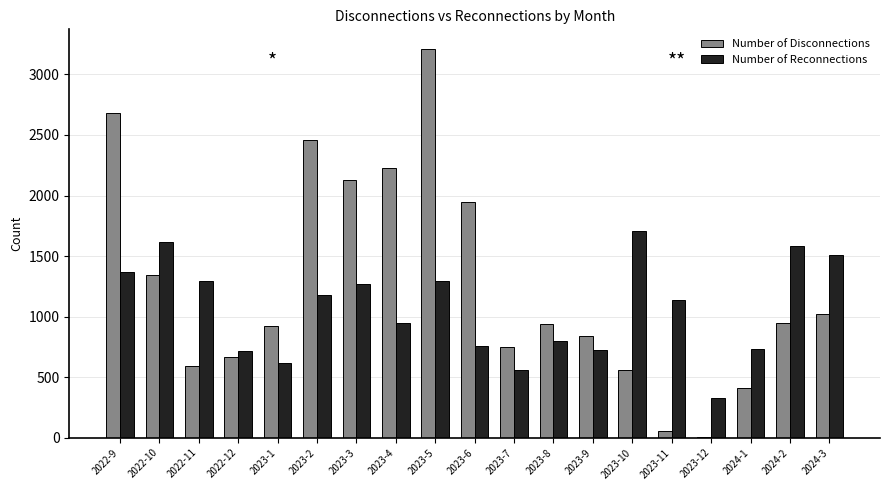

Are the bars horizontal?

No